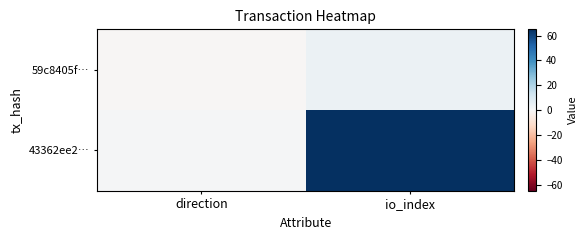

How many series are shown in this chart?

2